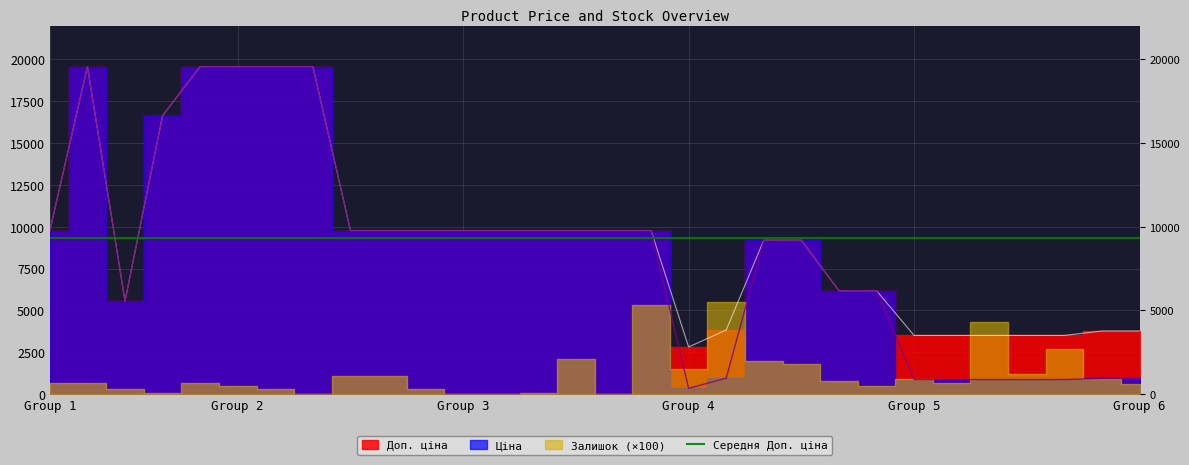

What is the value of the Ціна point at the 24th from the left?

878.0